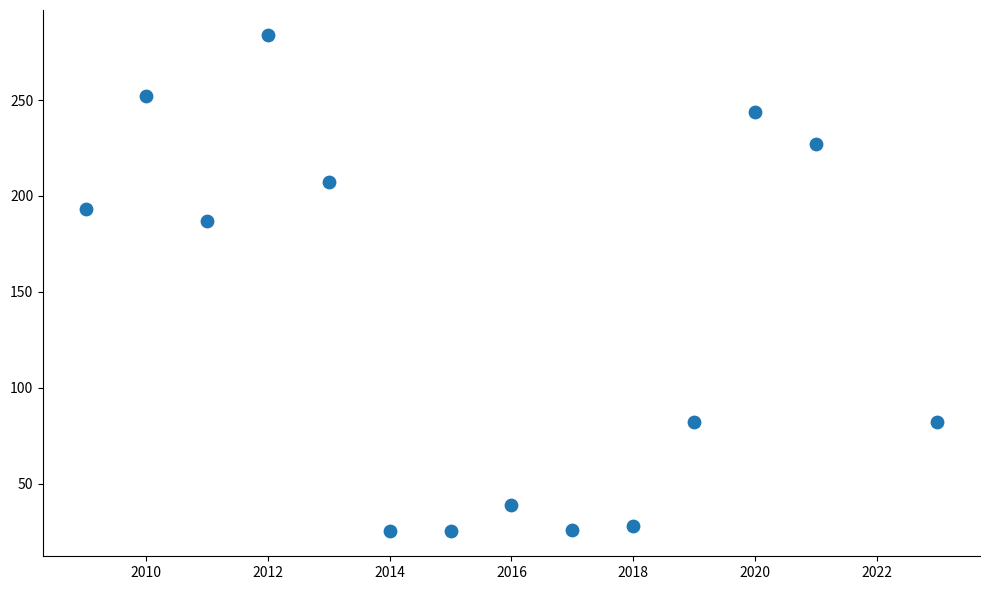

What Y value in the scatter plot is closest to 154?

187